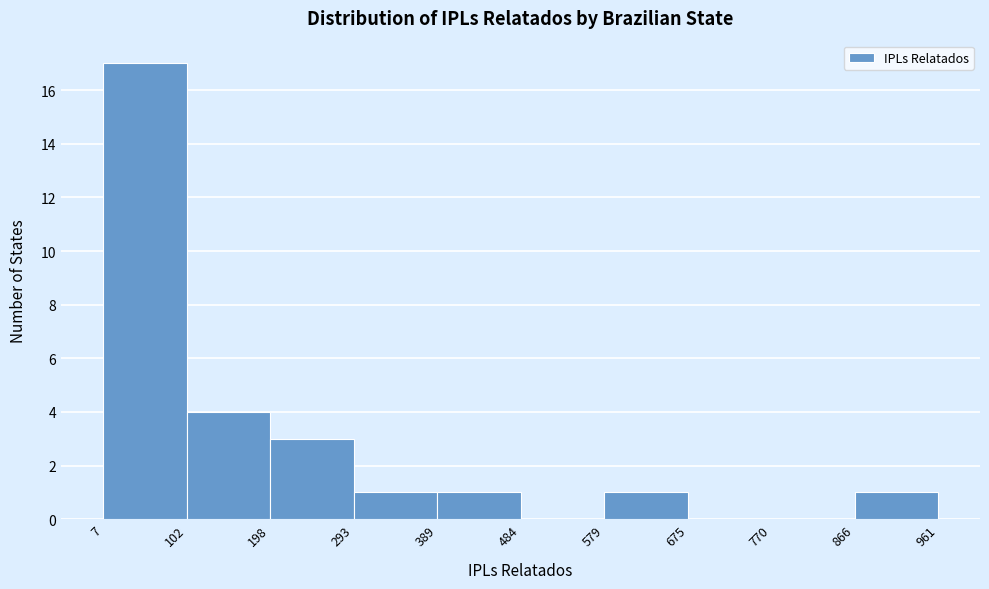

How tall is the bar that spans 7 to 102 on the x-axis? The values are not printed on the chart, so give them approximately, as read against the axis.

17